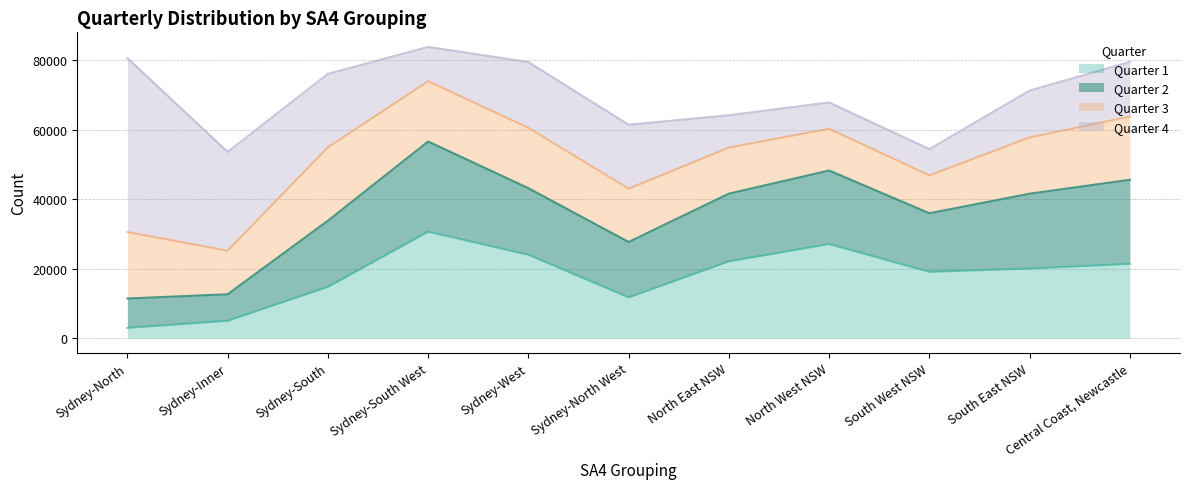

Which has a higher value, South West NSW or Sydney-South?

South West NSW